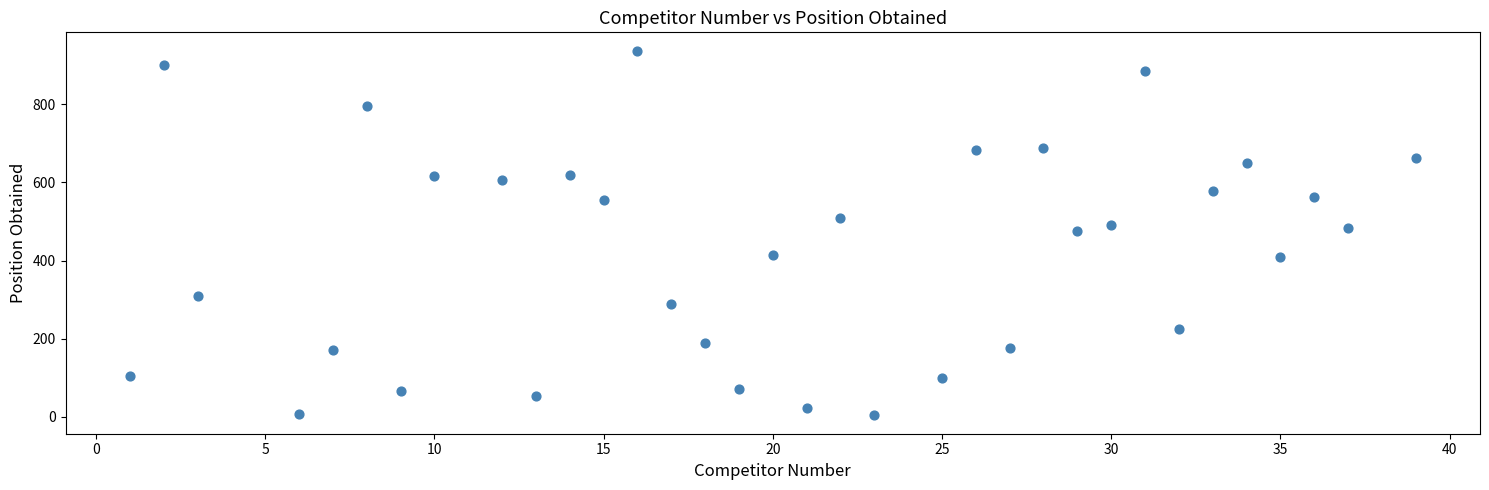

What is the range of Y values (max minus min)?

935